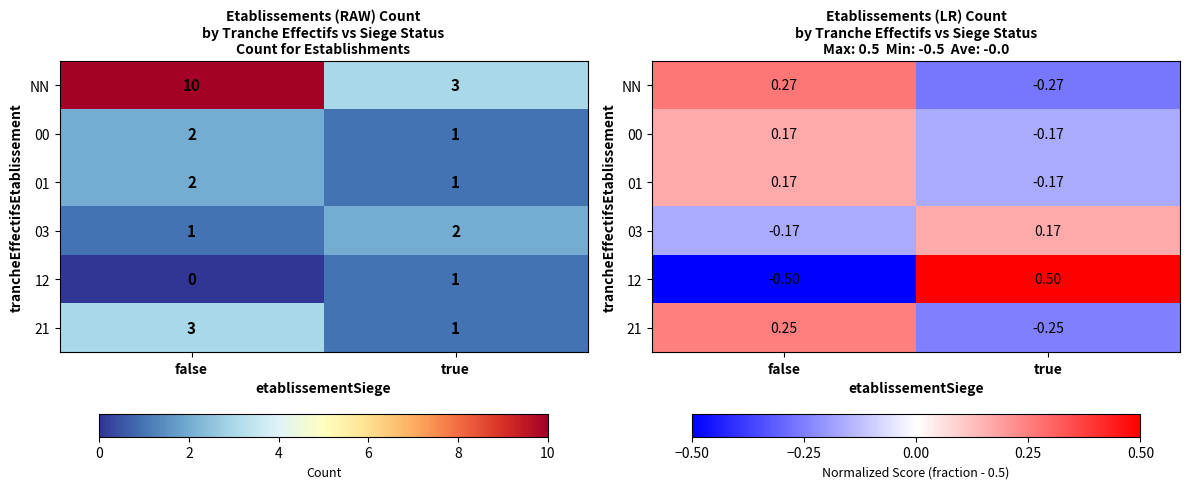

What is the spread (max minus min) of values at true?

0.8